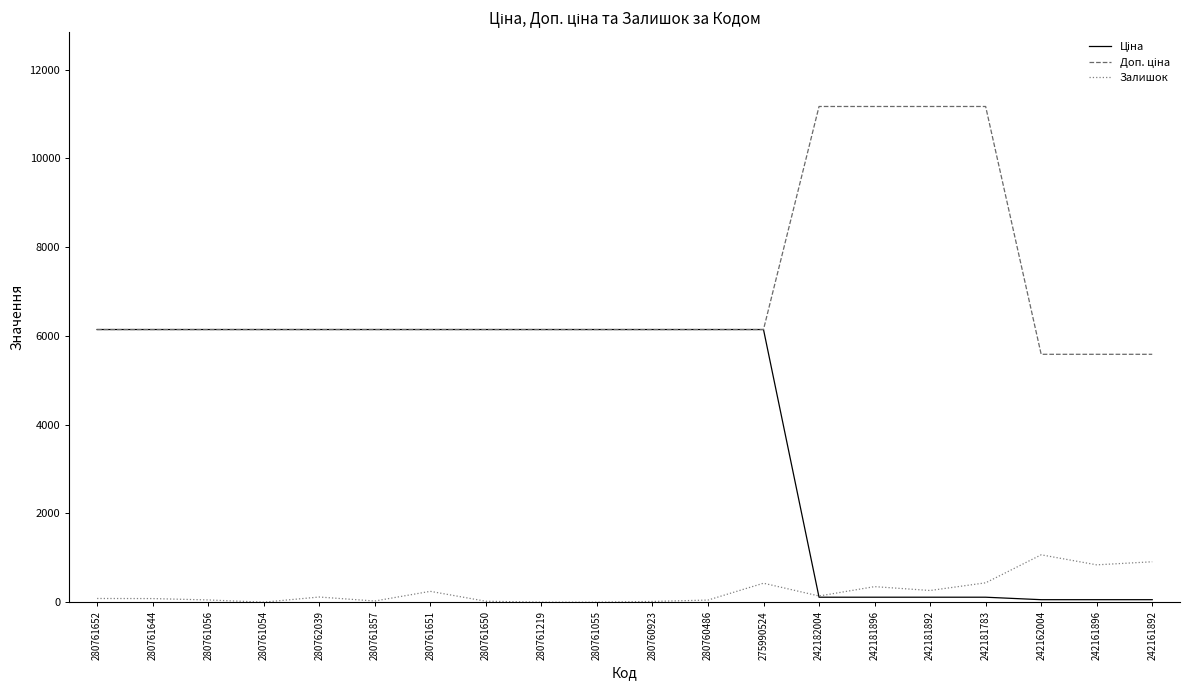

What is the maximum value shown in the chart?

11169.0